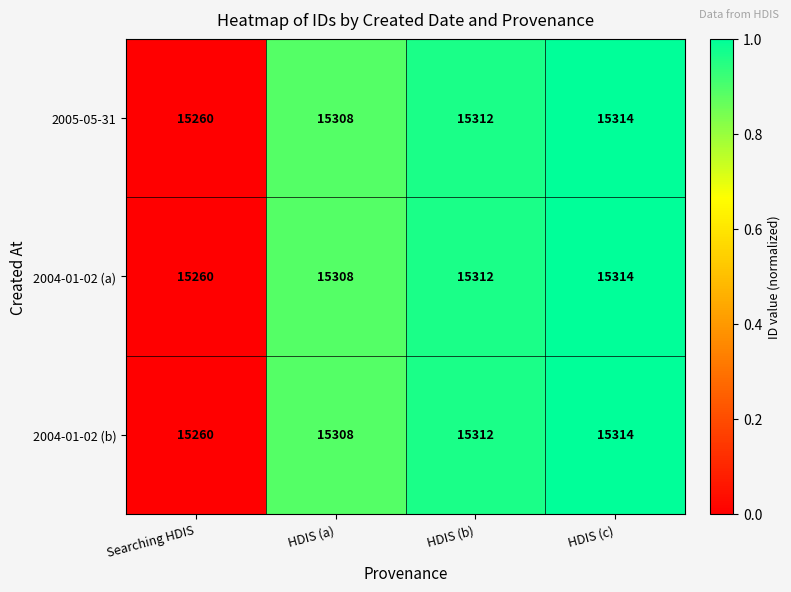

What is the difference between the second highest and second lowest values in the 2004-01-02 (a) series?

4